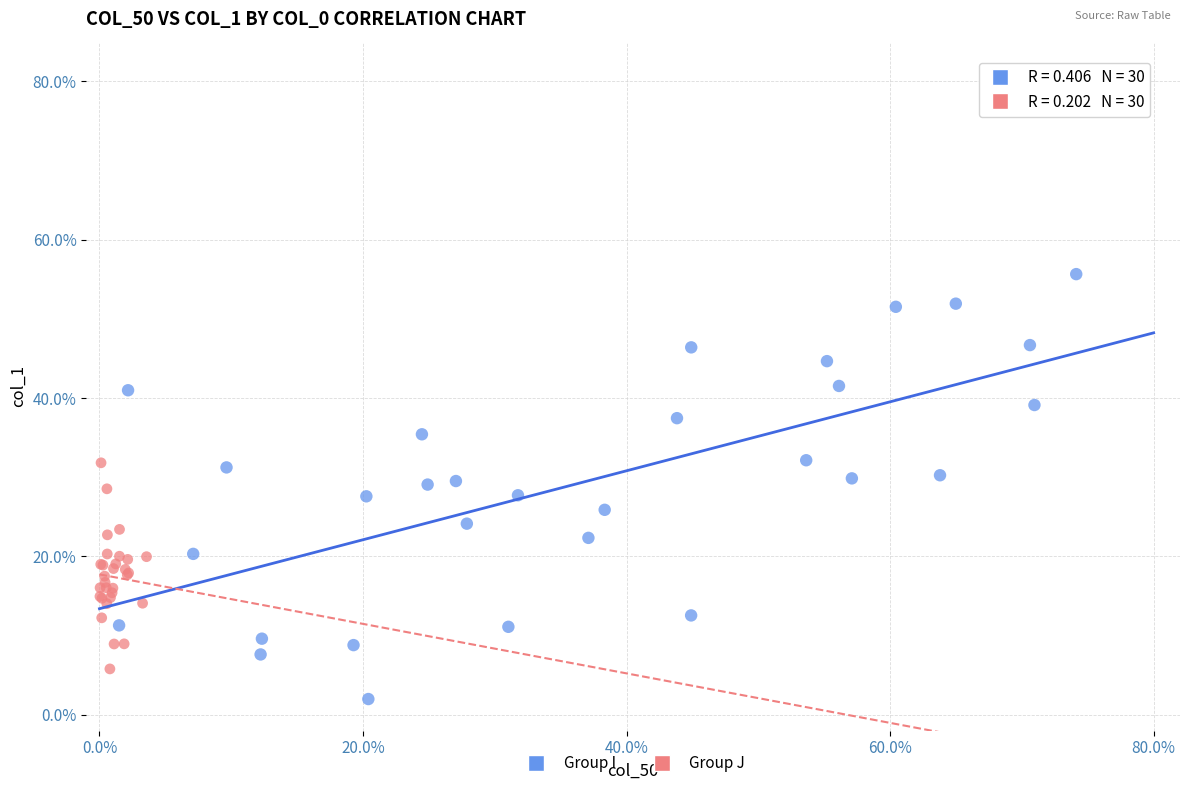

What are all the series names shown in the legend?

Group I, Group J